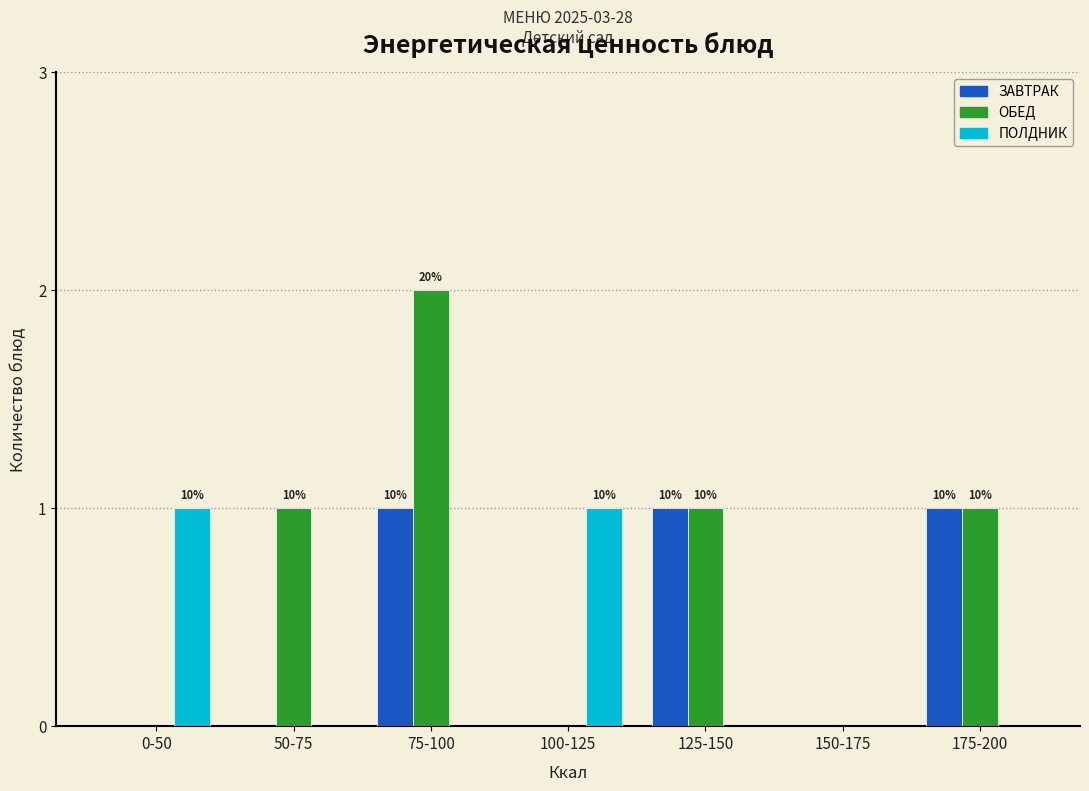

Reading left to right, list all the values displayed in this chart.

ЗАВТРАК: 0-50=0	50-75=0	75-100=1	100-125=0	125-150=1	150-175=0	175-200=1
ОБЕД: 0-50=0	50-75=1	75-100=2	100-125=0	125-150=1	150-175=0	175-200=1
ПОЛДНИК: 0-50=1	50-75=0	75-100=0	100-125=1	125-150=0	150-175=0	175-200=0